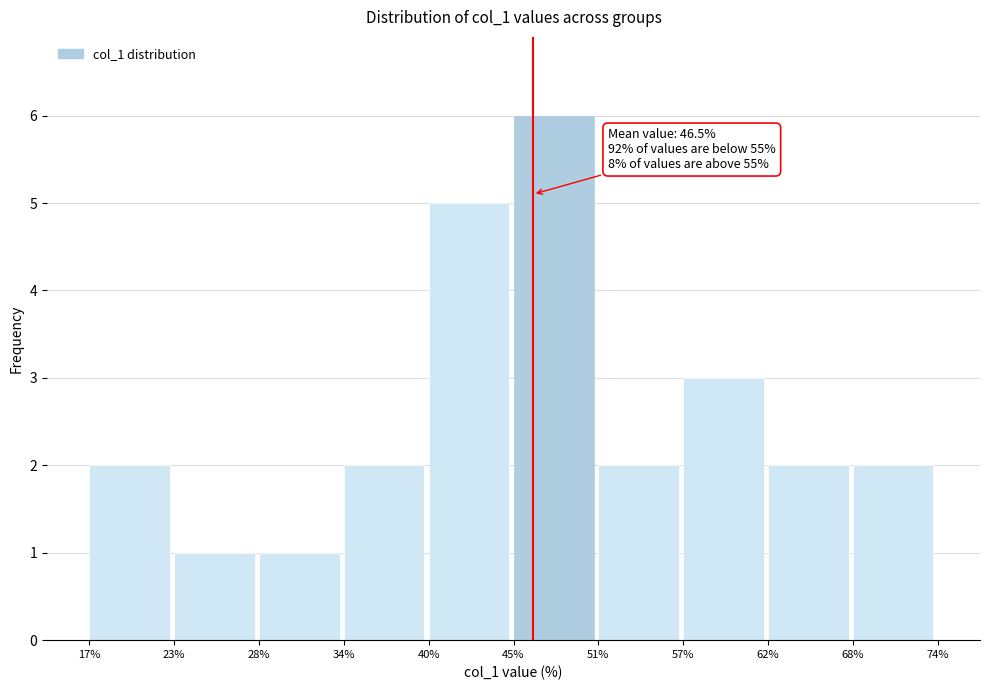

Over which range of the x-axis is the bar tallest?

45% to 51%